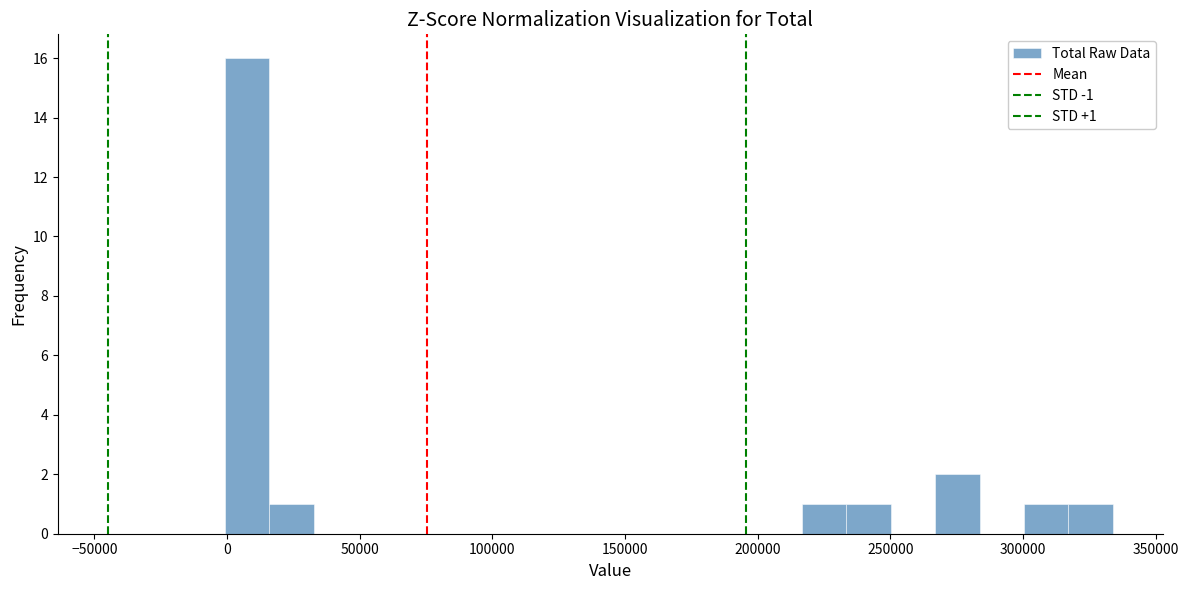

Read against the x-axis, roughly where is the centre of the tallest bar?

10000